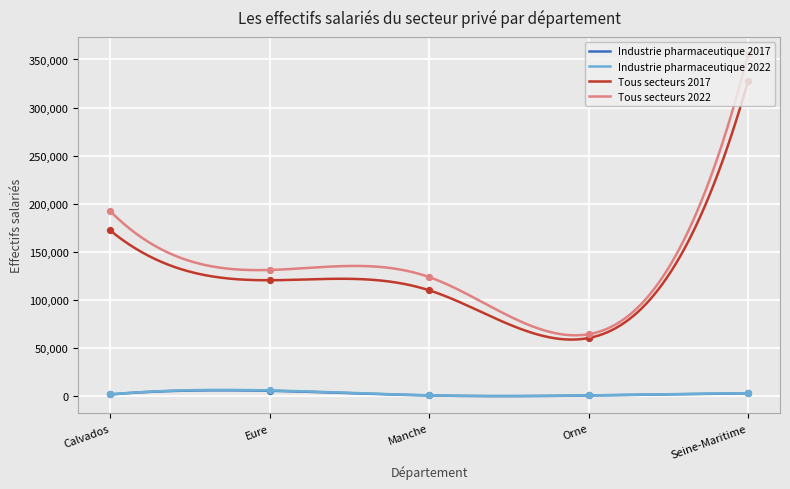

What are all the series names shown in the legend?

Industrie pharmaceutique 2017, Industrie pharmaceutique 2022, Tous secteurs 2017, Tous secteurs 2022